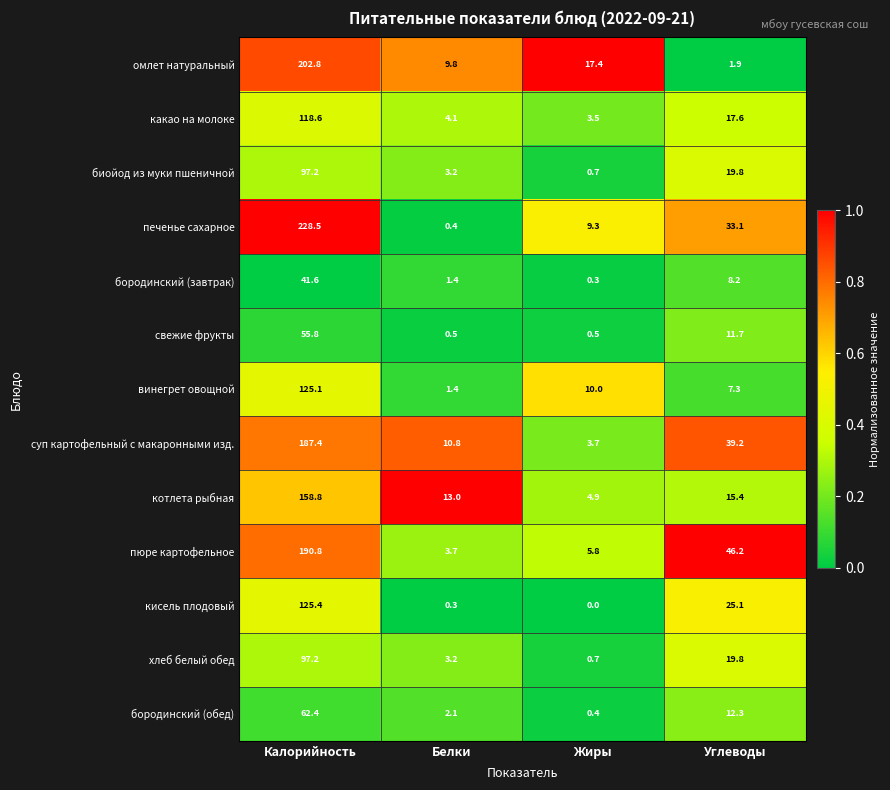

The value of свежие фрукты at Калорийность is 55.8. True or false?

True